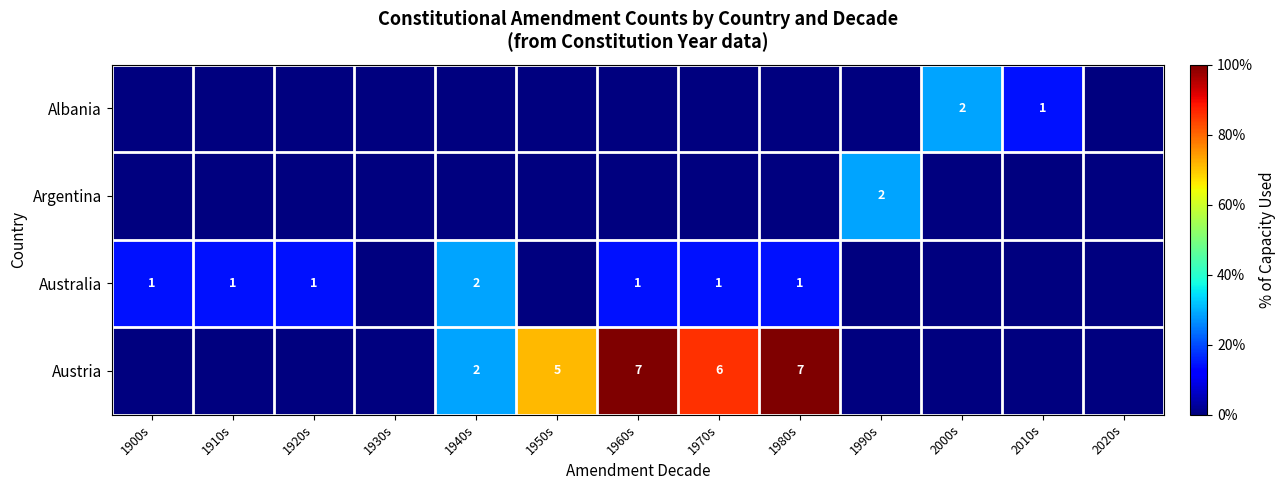

Which has a higher value, 1960s or 2010s?

2010s